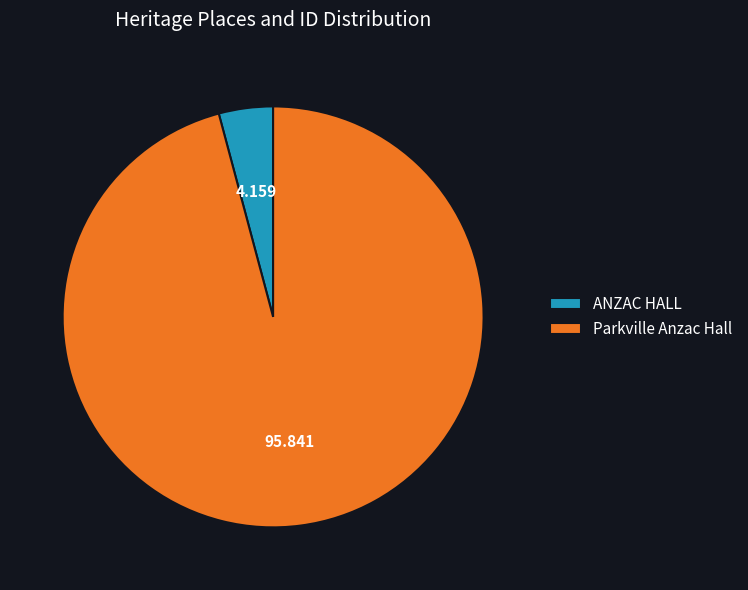

How many segments does this pie chart have?

2